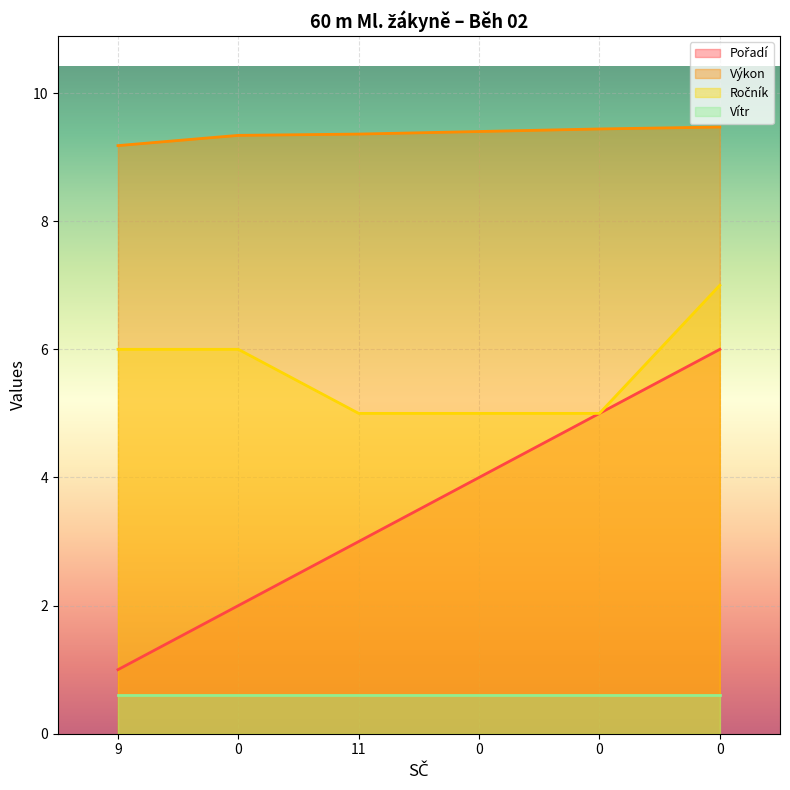

What is the difference between the Výkon values at 0 and 0?

0.1